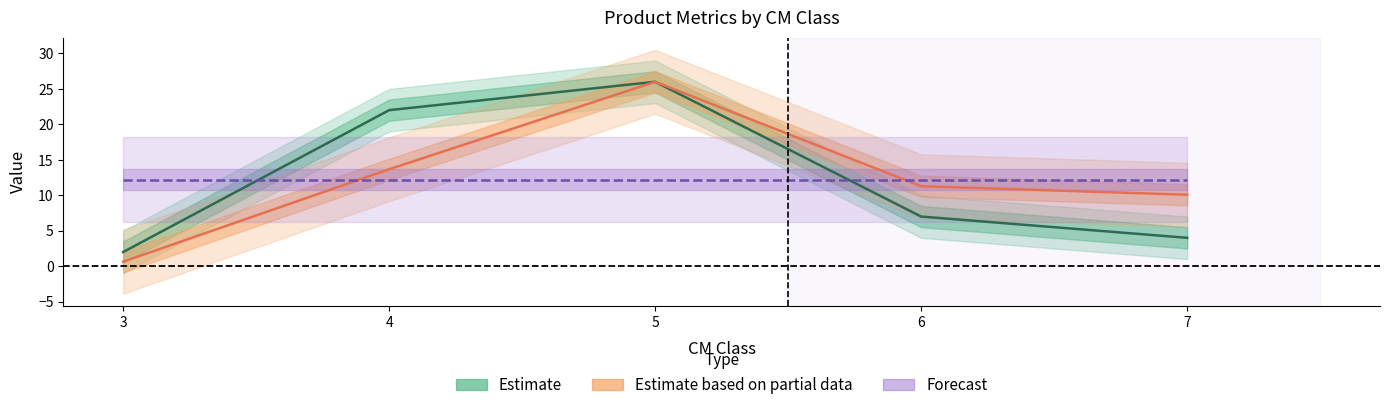

Is it true that produit_nbre equals 7.0 at 6?

True